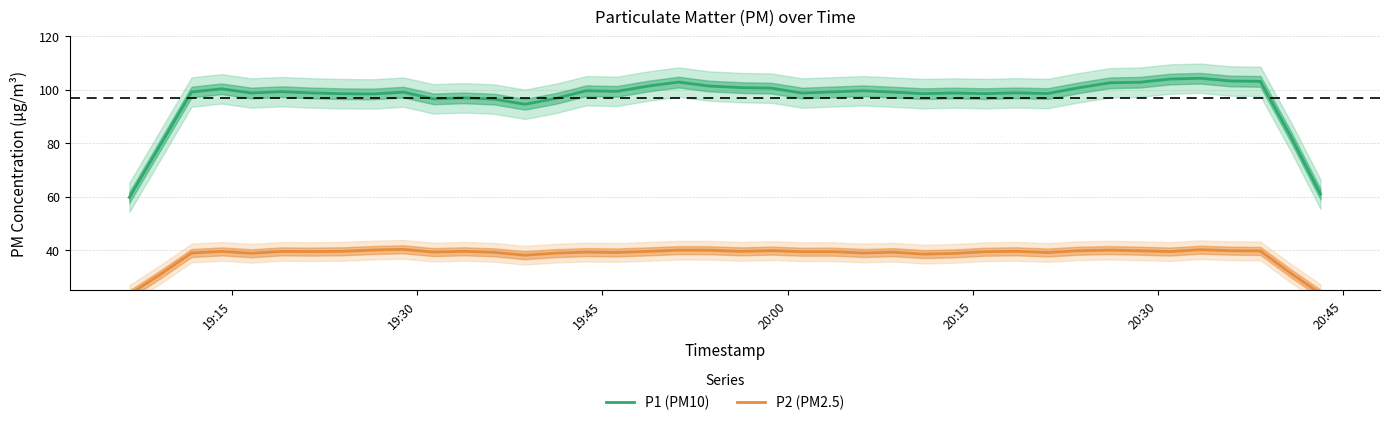

True or false: P1 (PM10) has more than 0 interior local peaks.

True